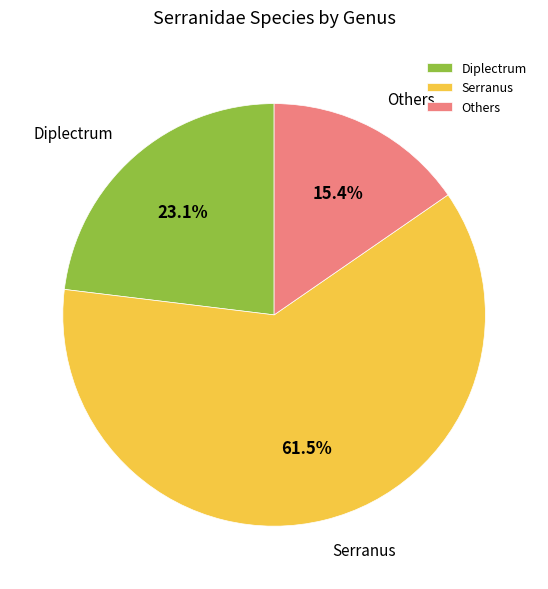

Count the number of slices in the pie.

3